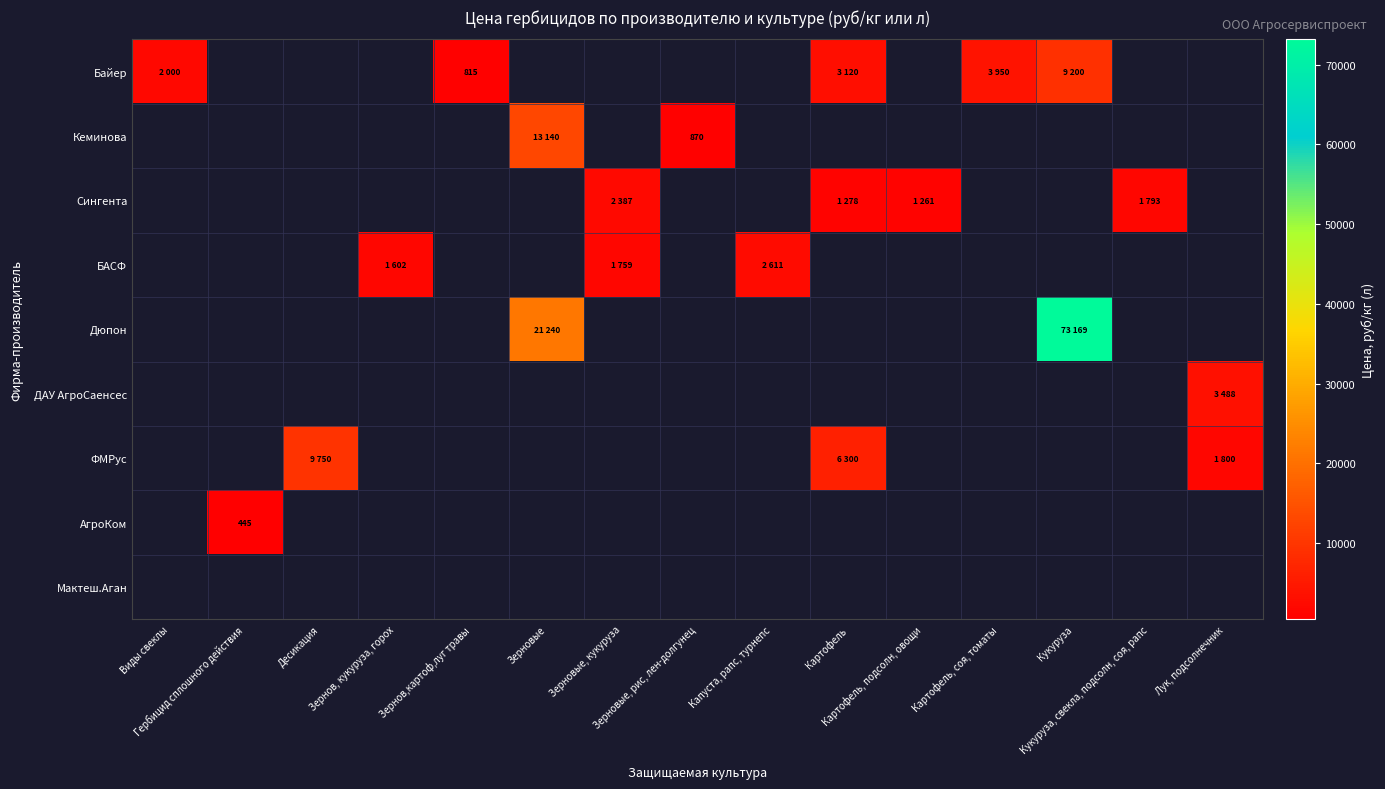

Between Зерновые, рис, лен-долгунец and Виды свеклы, which is larger?

Виды свеклы